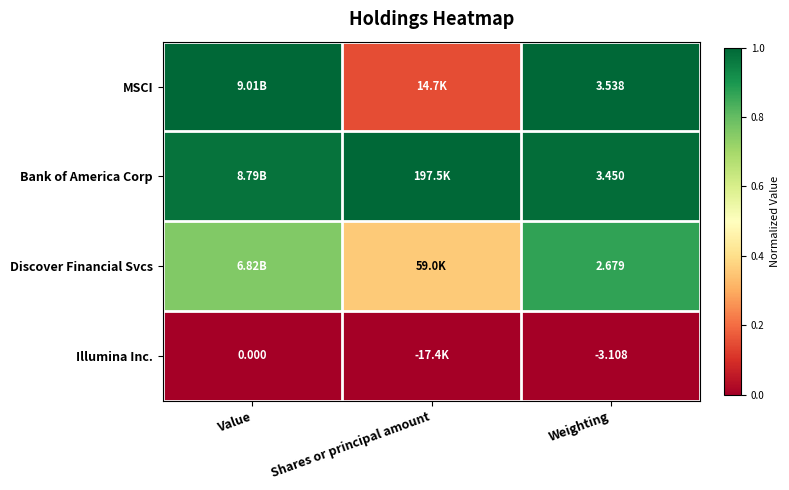

Is the value of Illumina Inc. at Weighting greater than the value of Discover Financial Svcs at Weighting?

No